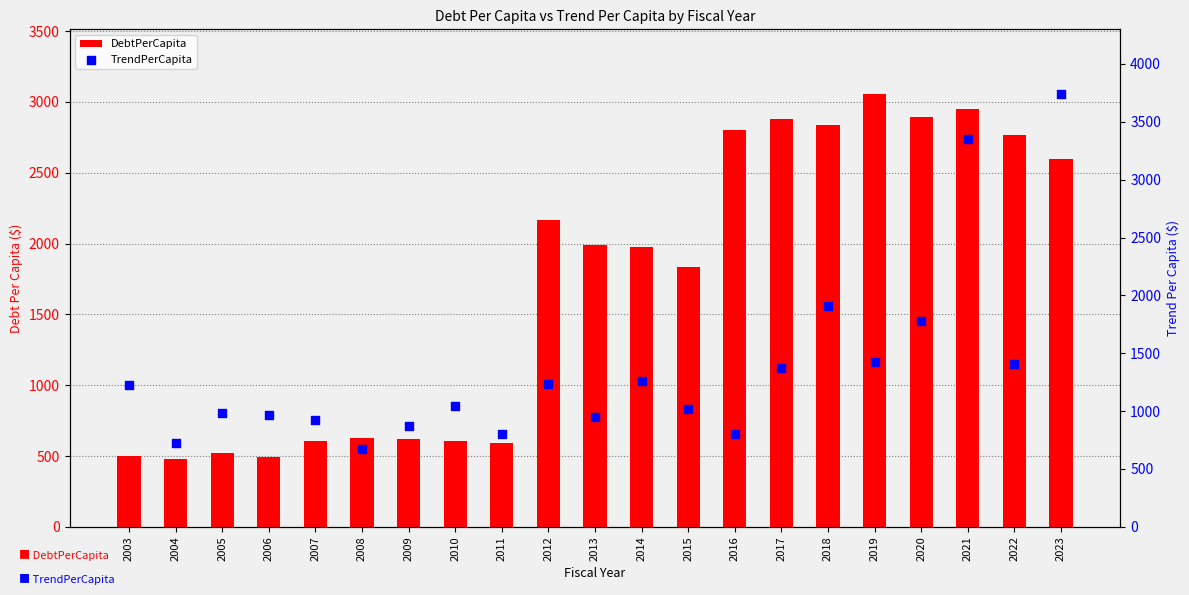

Which series contains the highest Y value?

TrendPerCapita